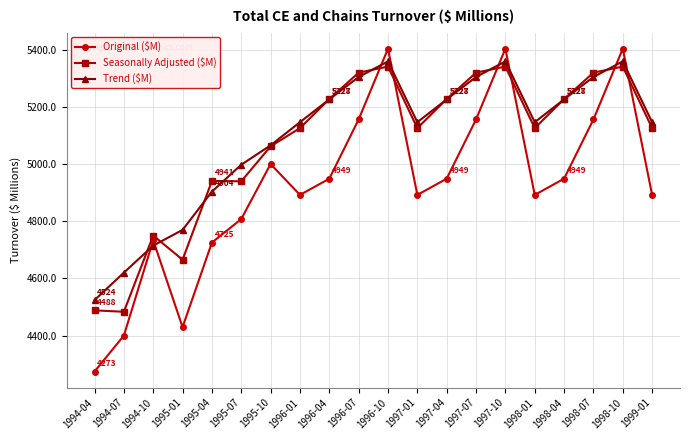

Is the value of Original ($M) at 1994-10 greater than the value of Seasonally Adjusted ($M) at 1997-04?

No